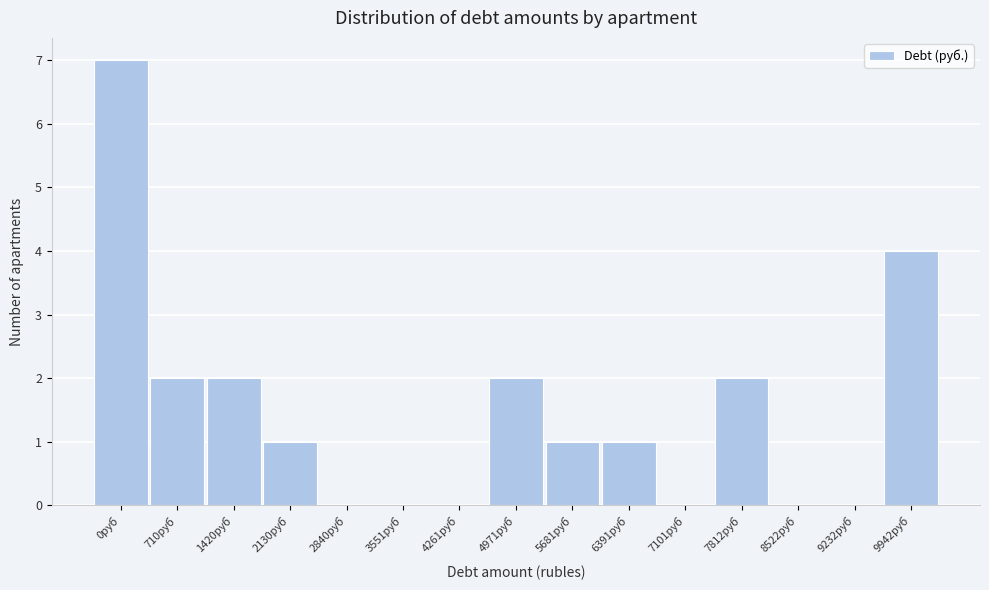

Reading left to right, what are all the values shown in this chart?

0руб=7	710руб=2	1420руб=2	2130руб=1	2840руб=0	3551руб=0	4261руб=0	4971руб=2	5681руб=1	6391руб=1	7101руб=0	7812руб=2	8522руб=0	9232руб=0	9942руб=4